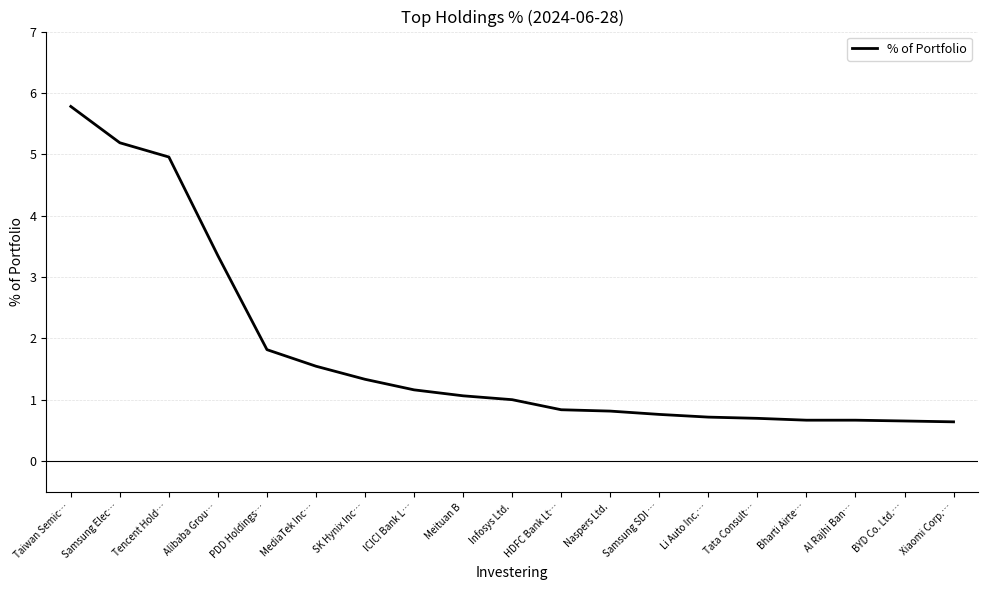

What position from the right is HDFC Bank Lt…?

9